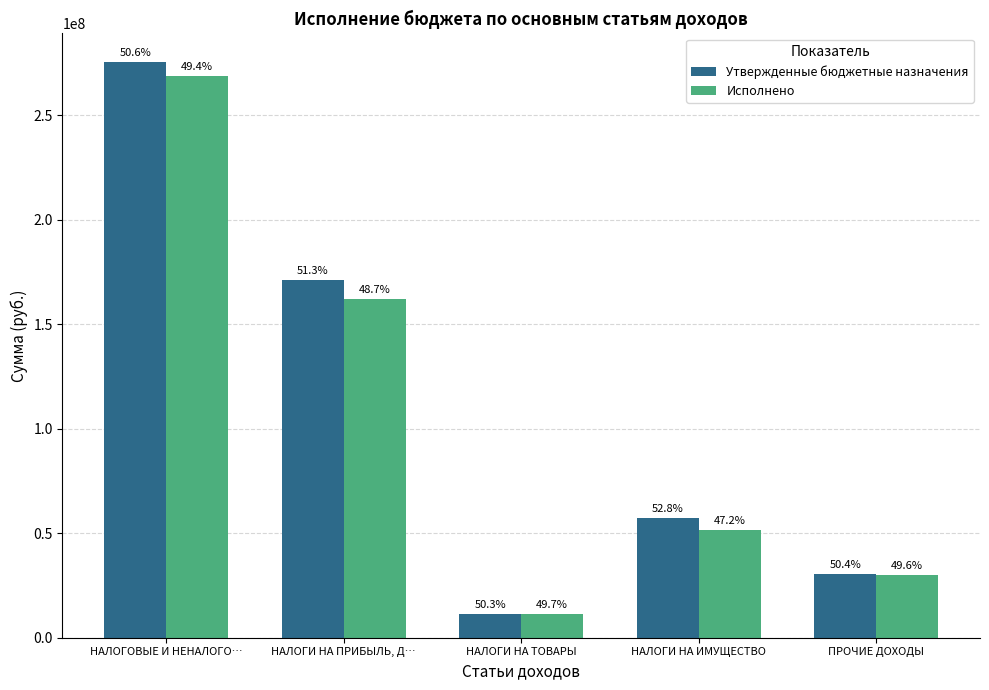

What is the label of the 4th bar from the right?

НАЛОГИ НА ПРИБЫЛЬ, Д…